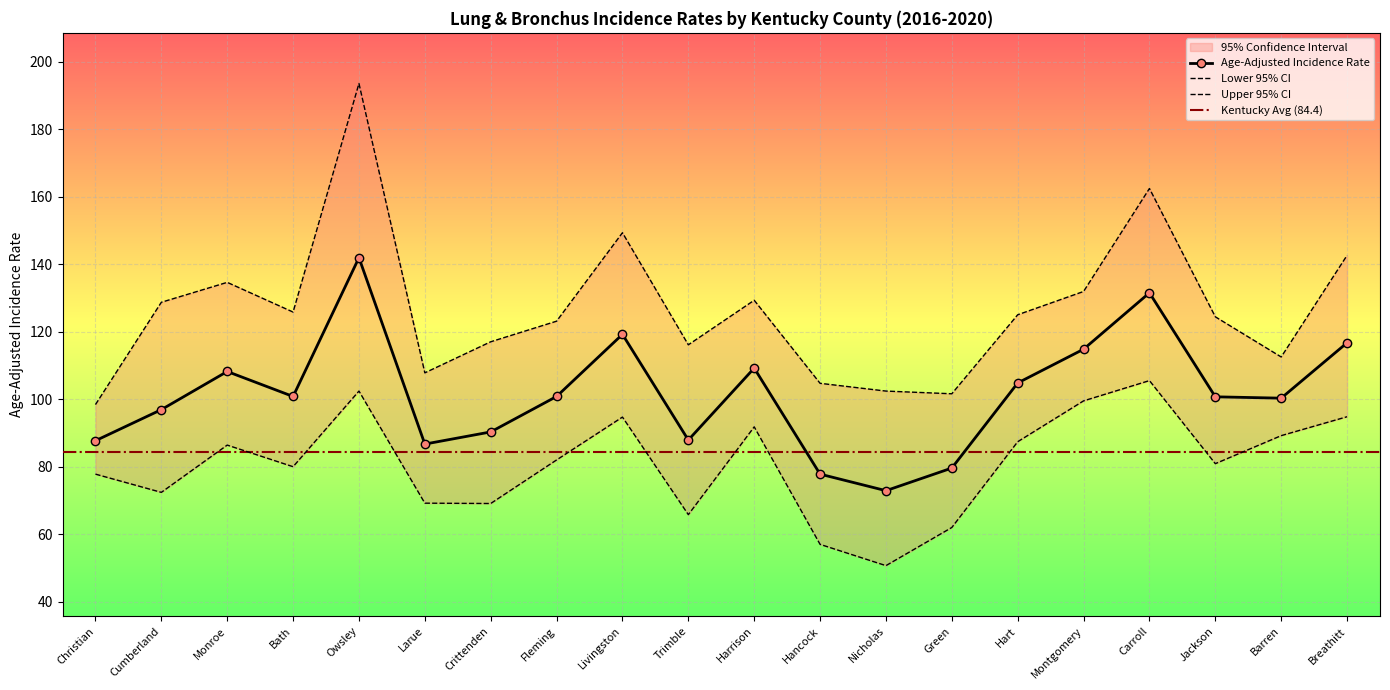

What is the label of the 2nd point from the right?

Barren